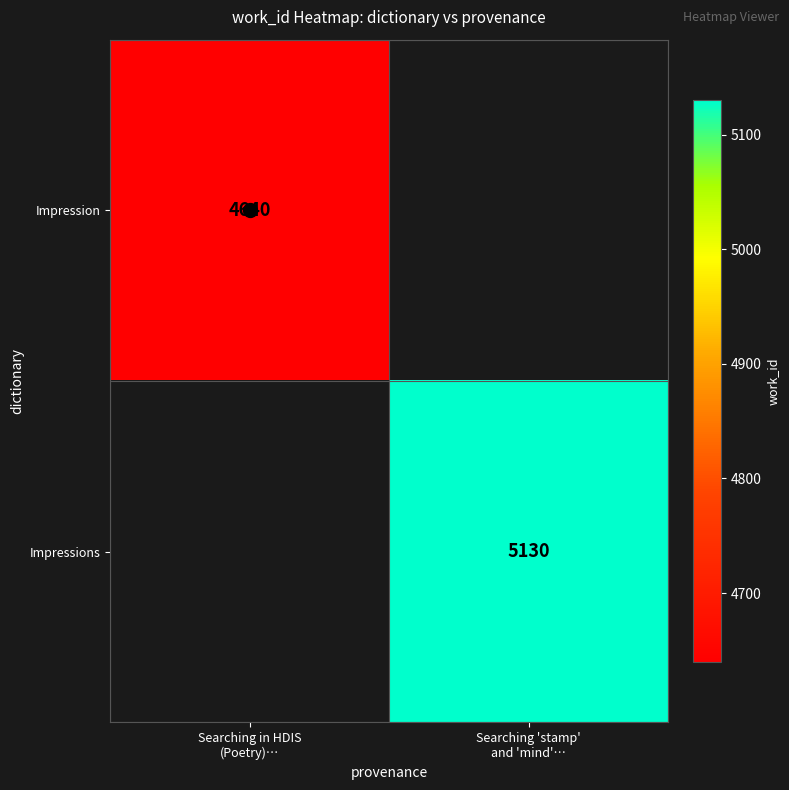

What is the total value across all series at Searching 'stamp'
and 'mind'…?

5130